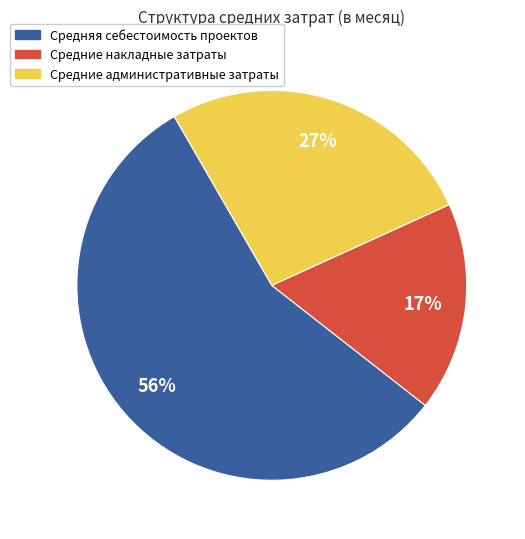

To the nearest percent, what is the average slice percentage?

33%